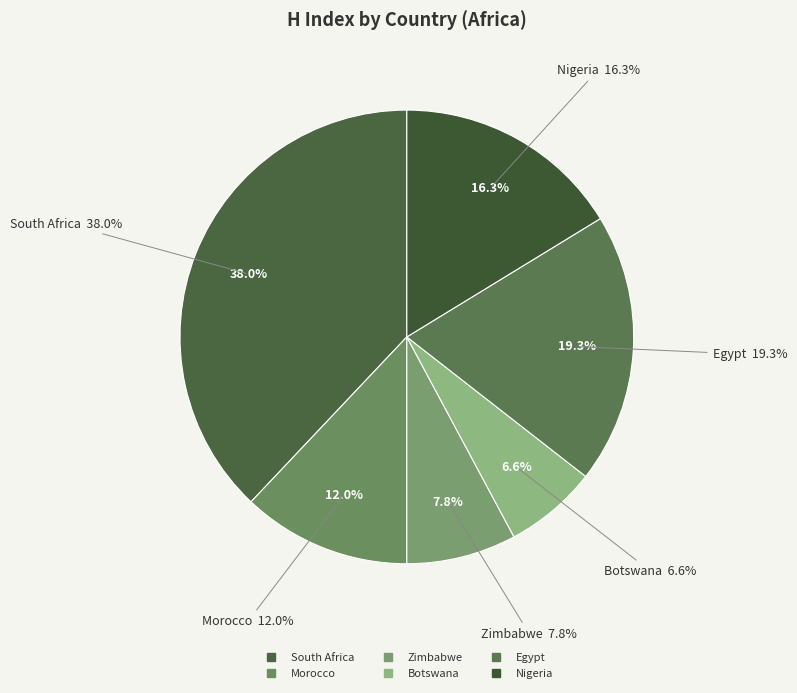

To the nearest percent, what is the combined percentage of South Africa and Zimbabwe?

46%